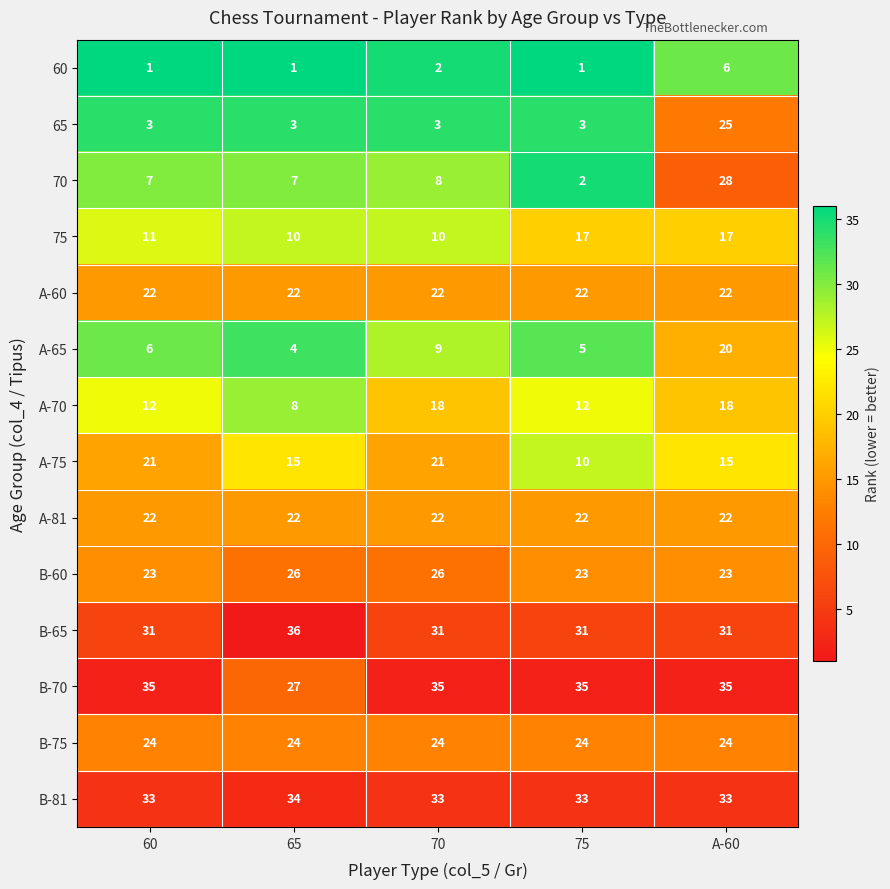

How many series are shown in this chart?

14